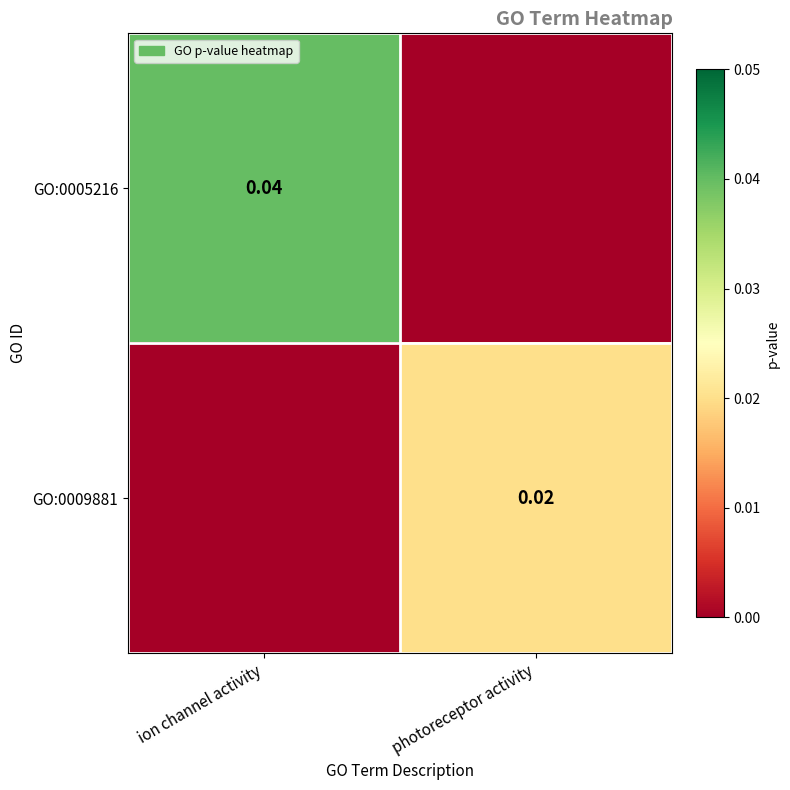

Is the value of GO:0005216 at ion channel activity greater than the value of GO:0009881 at photoreceptor activity?

Yes